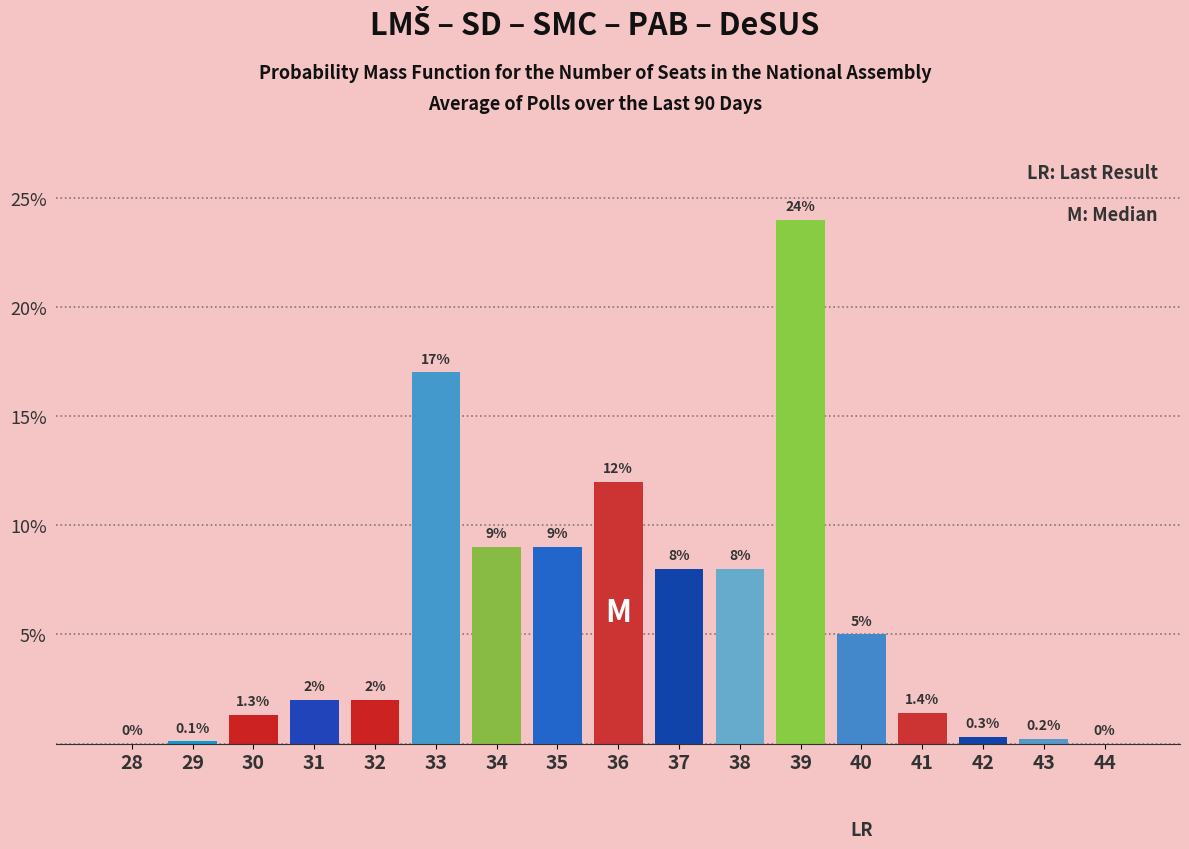

Reading right to left, extract all data points from this chart.

44=0.0	43=0.2	42=0.3	41=1.4	40=5.0	39=24.0	38=8.0	37=8.0	36=12.0	35=9.0	34=9.0	33=17.0	32=2.0	31=2.0	30=1.3	29=0.1	28=0.0